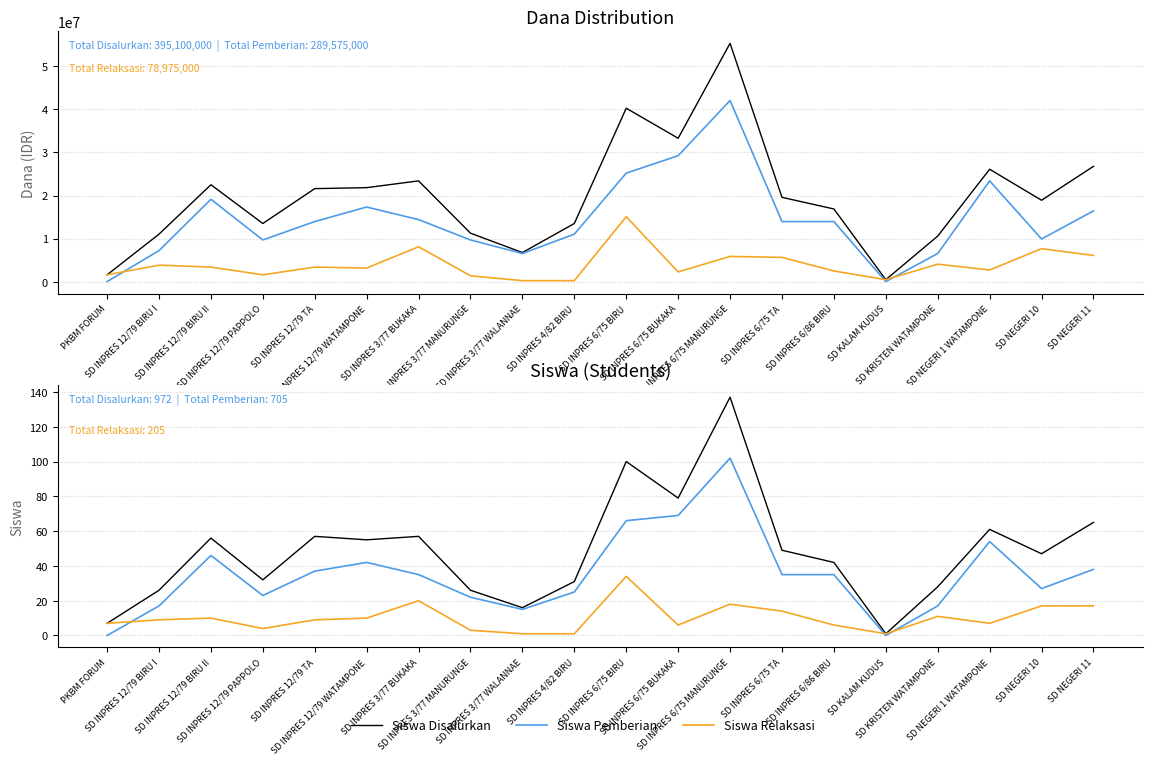

Is this an area chart (filled region under the line)?

No